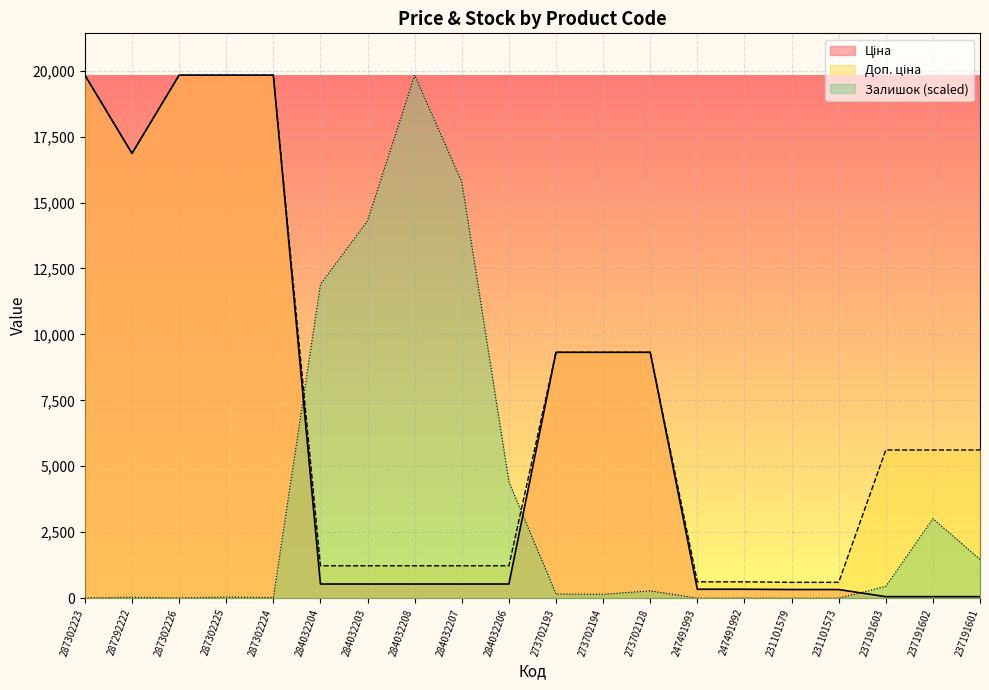

How many intersections are there between Залишок and Ціна?

3